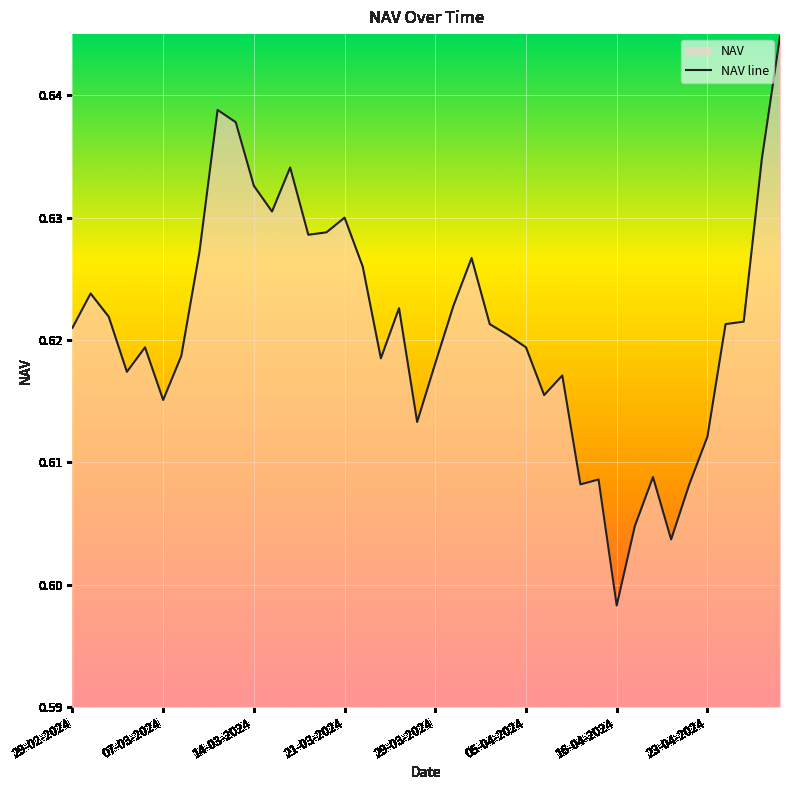

Reading right to left, list all the values displayed in this chart.

0.6	0.6	0.6	0.6	0.6	0.6	0.6	0.6	0.6	0.6	0.6	0.6	0.6	0.6	0.6	0.6	0.6	0.6	0.6	0.6	0.6	0.6	0.6	0.6	0.6	0.6	0.6	0.6	0.6	0.6	0.6	0.6	0.6	0.6	0.6	0.6	0.6	0.6	0.6	0.6